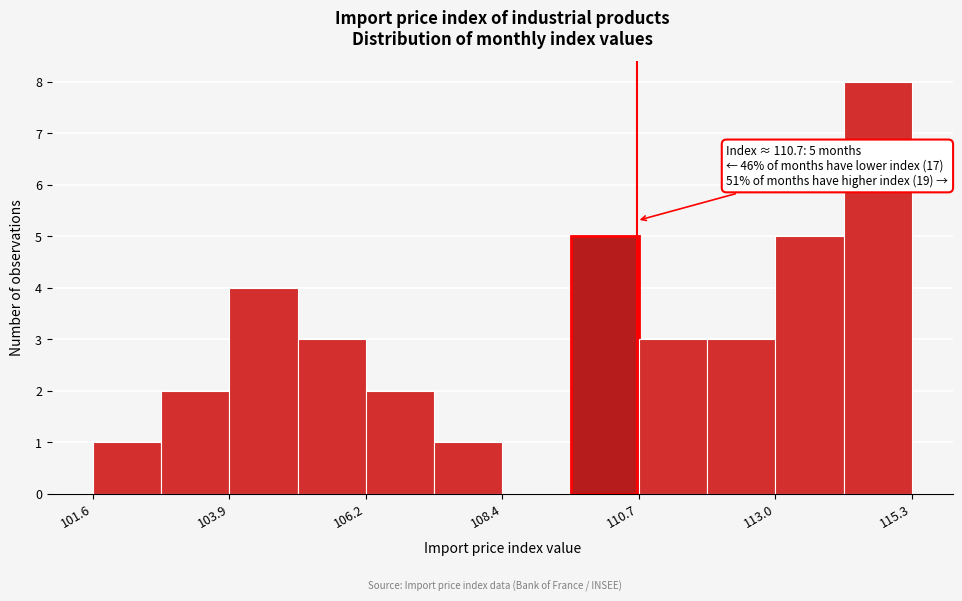

Around what value on the x-axis is the tallest bar? Give the approximate position of its centre, as read against the axis.

114.5